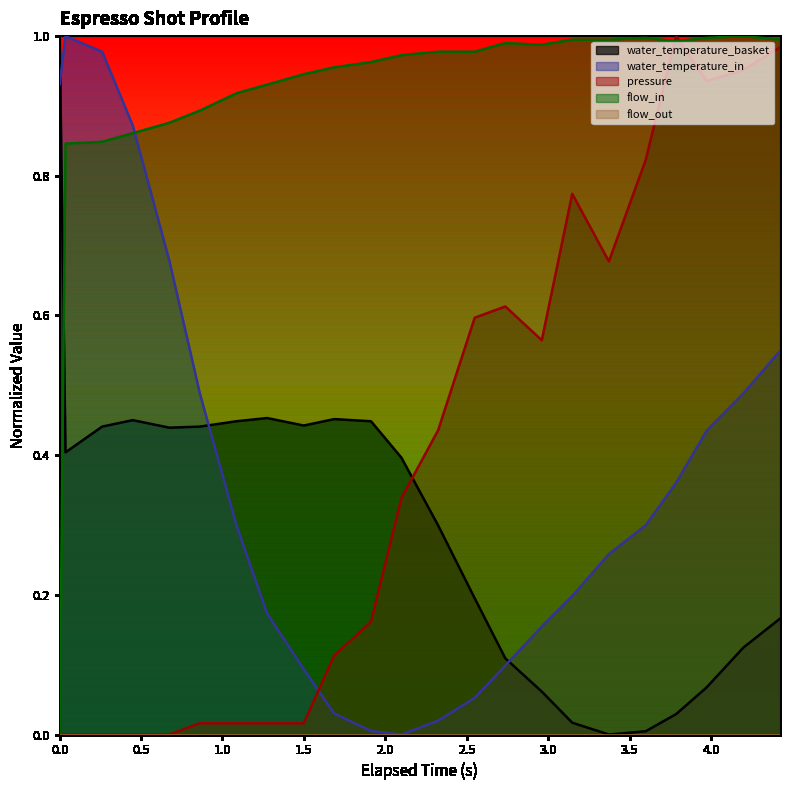

Which series has the largest total across all categories?

flow_in